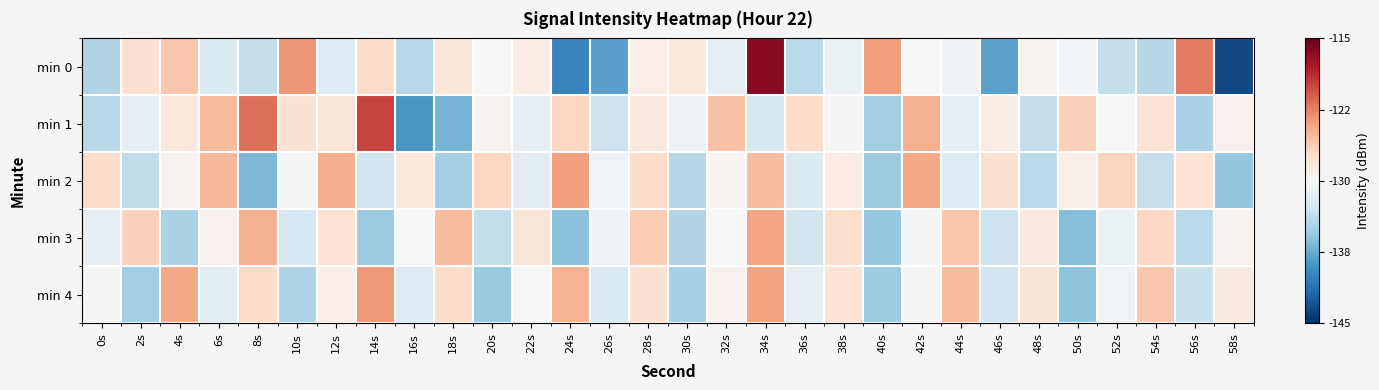

Which series has the largest total across all categories?

min 1